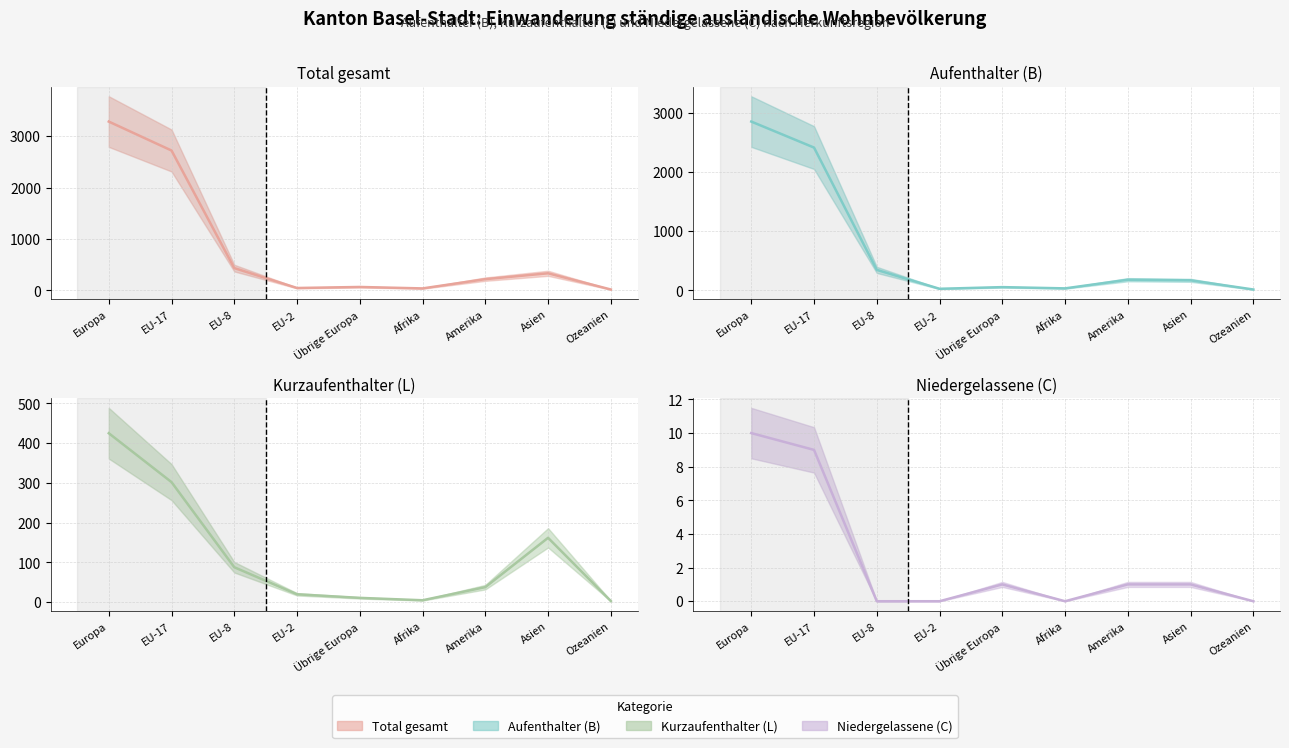

Reading left to right, list all the values displayed in this chart.

Total gesamt (Wert): Europa=3283	EU-17=2720	EU-8=433	EU-2=46	Übrige Europa=66	Afrika=38	Amerika=218	Asien=332	Ozeanien=17
Total (B) (Wert): Europa=2848	EU-17=2409	EU-8=345	EU-2=26	Übrige Europa=54	Afrika=33	Amerika=179	Asien=169	Ozeanien=14
Total (L) (Wert): Europa=425	EU-17=302	EU-8=88	EU-2=20	Übrige Europa=11	Afrika=5	Amerika=38	Asien=162	Ozeanien=3
Total (C) (Wert): Europa=10	EU-17=9	EU-8=0	EU-2=0	Übrige Europa=1	Afrika=0	Amerika=1	Asien=1	Ozeanien=0